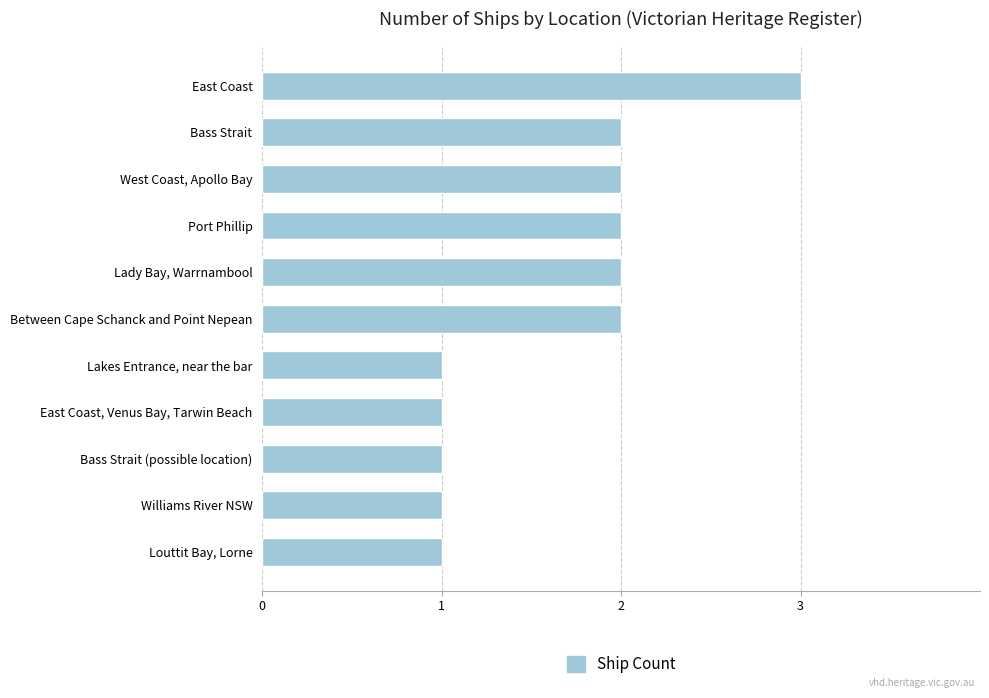

Is it true that the value at Port Phillip is 2?

True